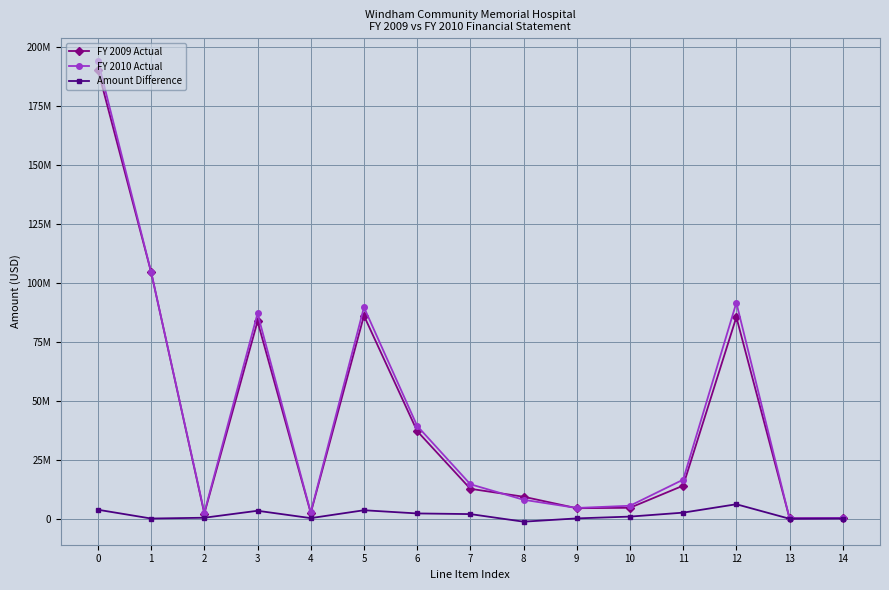

Reading right to left, transcribe all the data shown in this chart.

FY 2009 Actual: 205897	152507	85401157	13980968	4595065	4418804	9286201	12646534	37098685	86007025	2401877	83605148	2159913	104418812	190183873
FY 2010 Actual: 252482	96303	91501818	16523400	5459445	4522902	7995028	14575223	39301133	89565370	2622664	86942706	2546093	104466765	193955564
Amount Difference: 46585	-56204	6100661	2542432	864380	104098	-1291173	1928689	2202448	3558345	220787	3337558	386180	47953	3771691